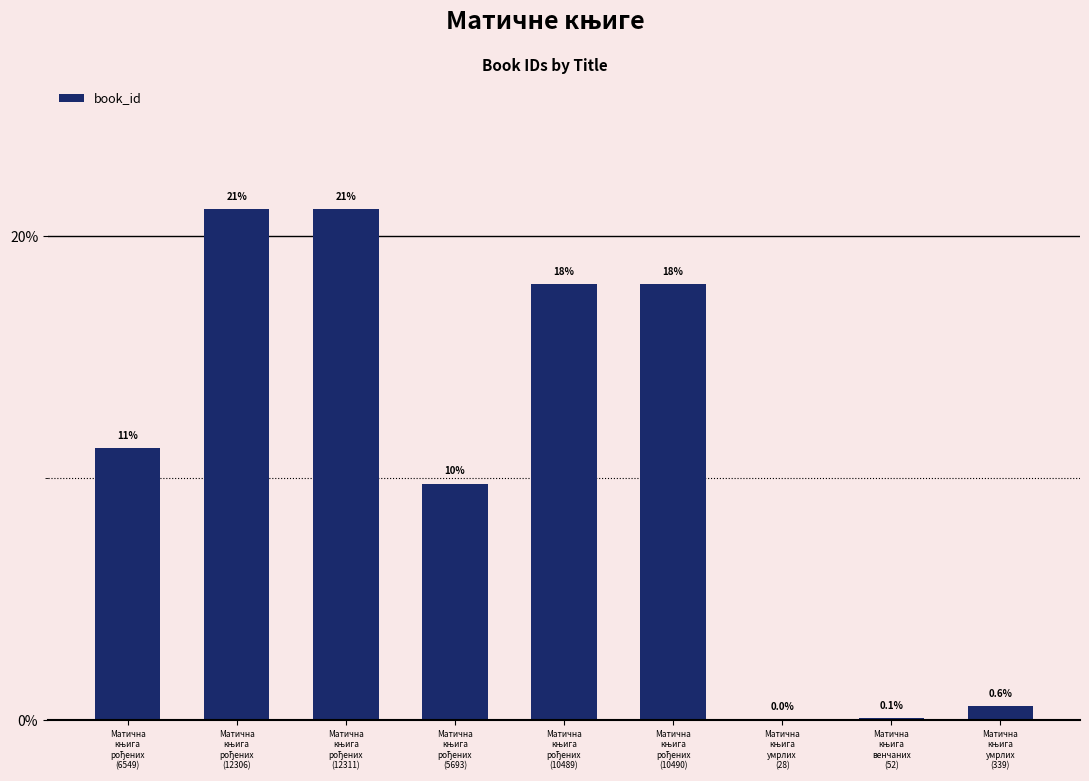

Reading right to left, list all the values displayed in this chart.

0.6	0.1	0.0	18.0	18.0	9.8	21.1	21.1	11.2